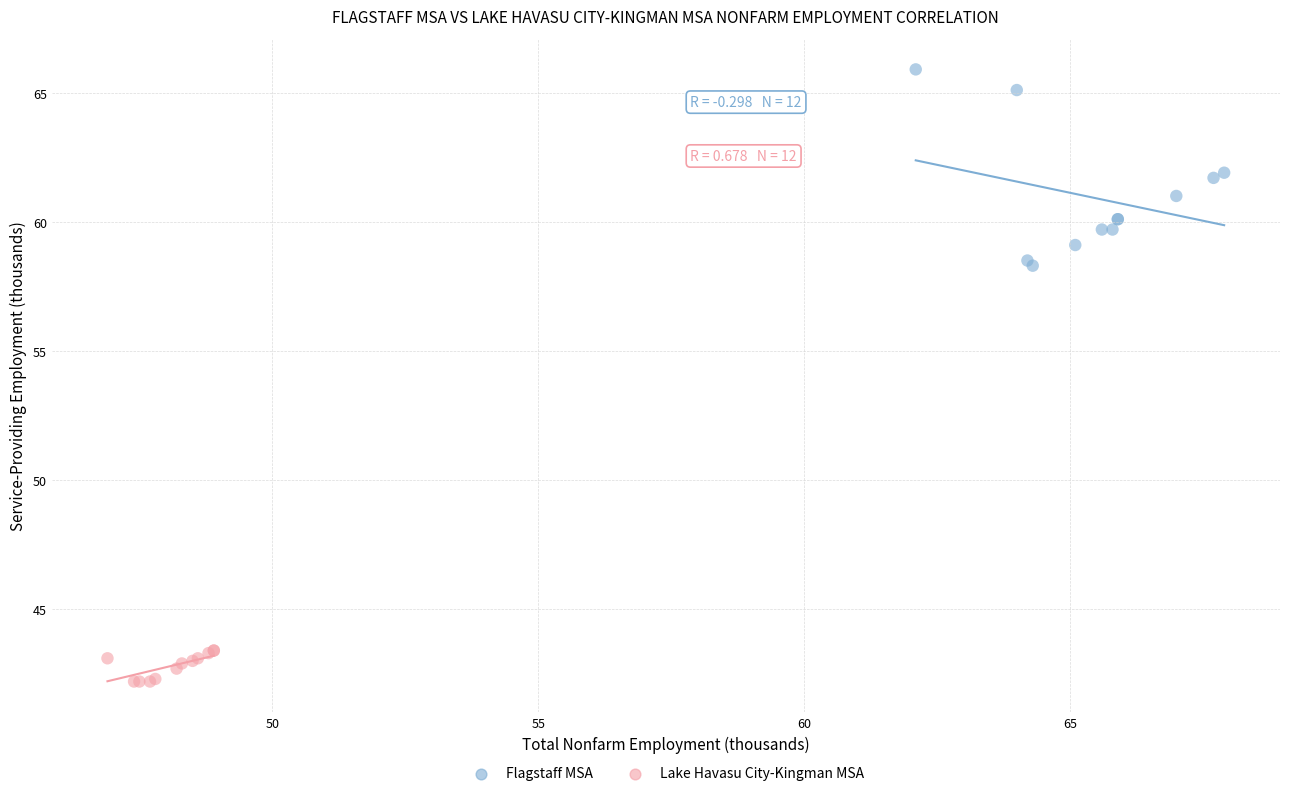

What are all the series names shown in the legend?

Flagstaff MSA, Lake Havasu City-Kingman MSA